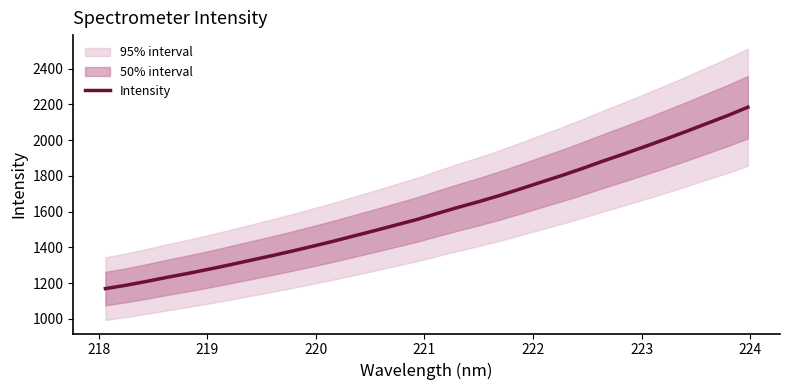

What is the difference between the maximum and second lowest values?

996.4